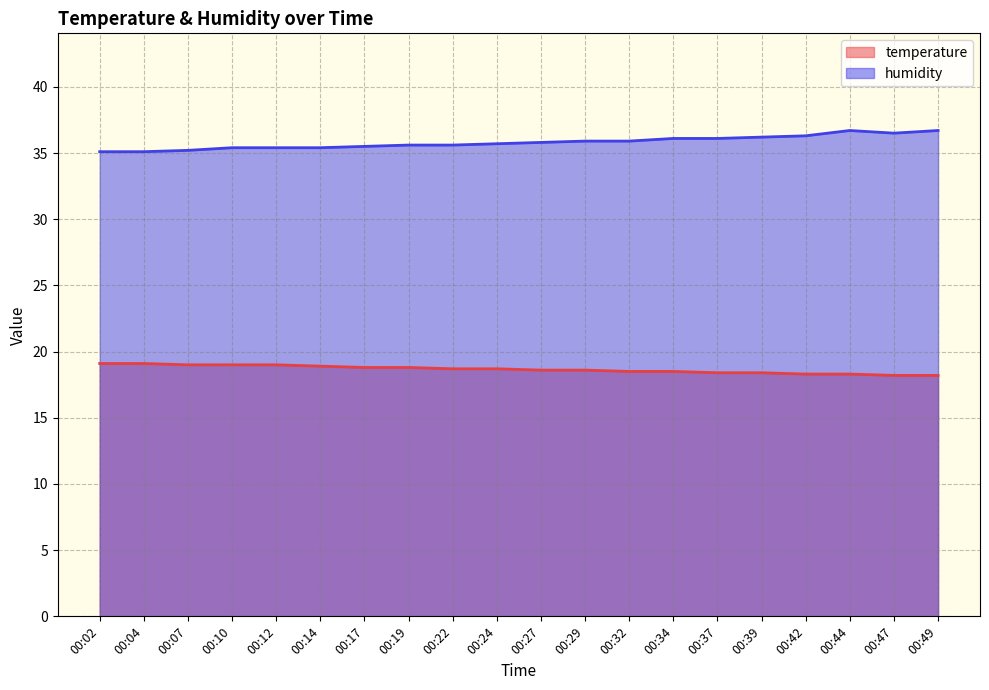

True or false: temperature and humidity intersect in this chart.

False